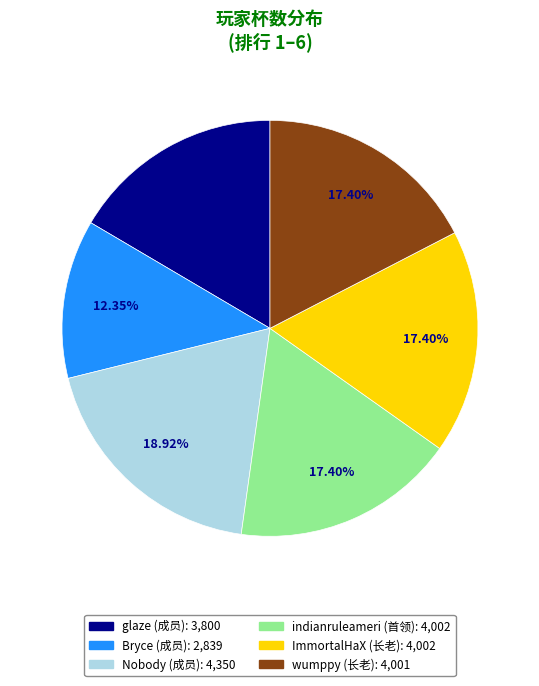

Does any single category account for the majority?

No